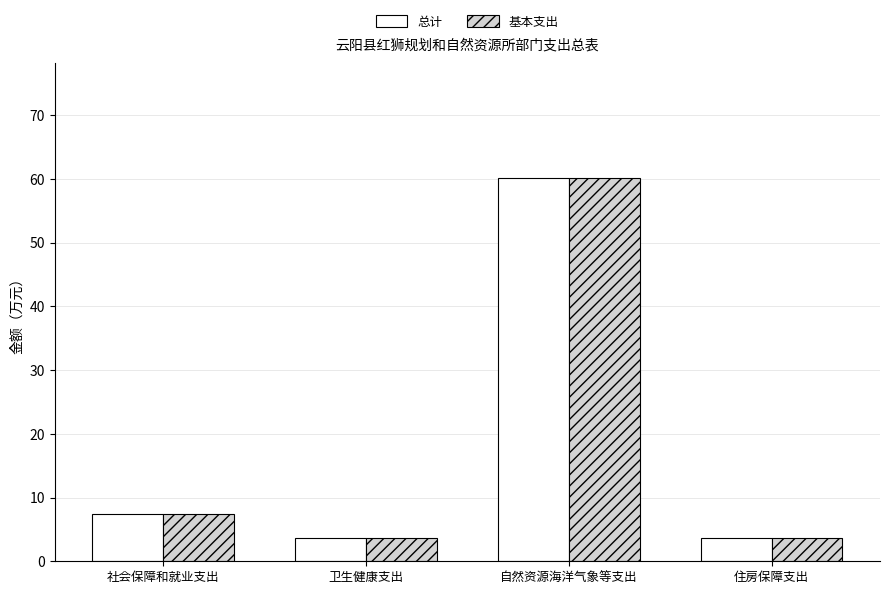

Read the 总计 value at 住房保障支出.

3.7